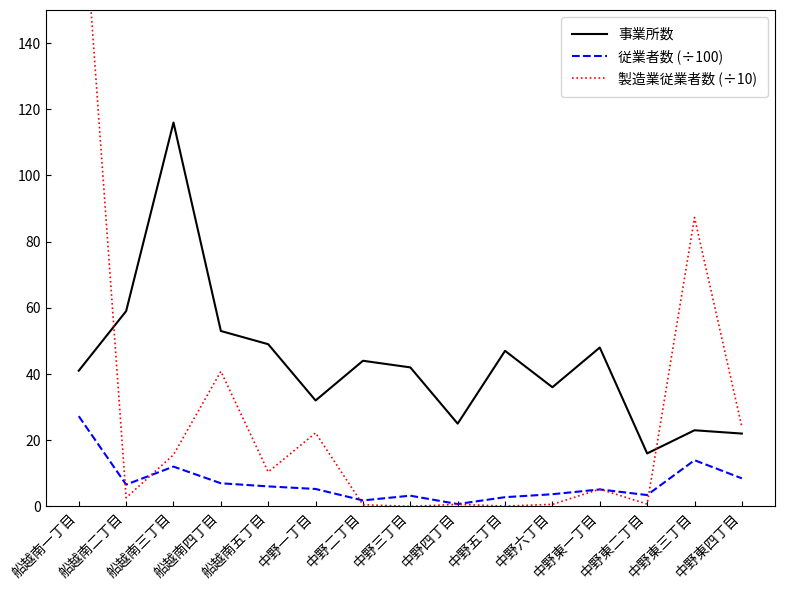

At which label is 従業者数 (÷100) closest to 13?

中野東三丁目